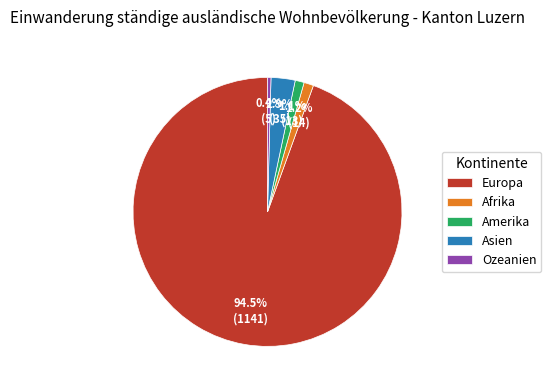

Count the number of slices in the pie.

5